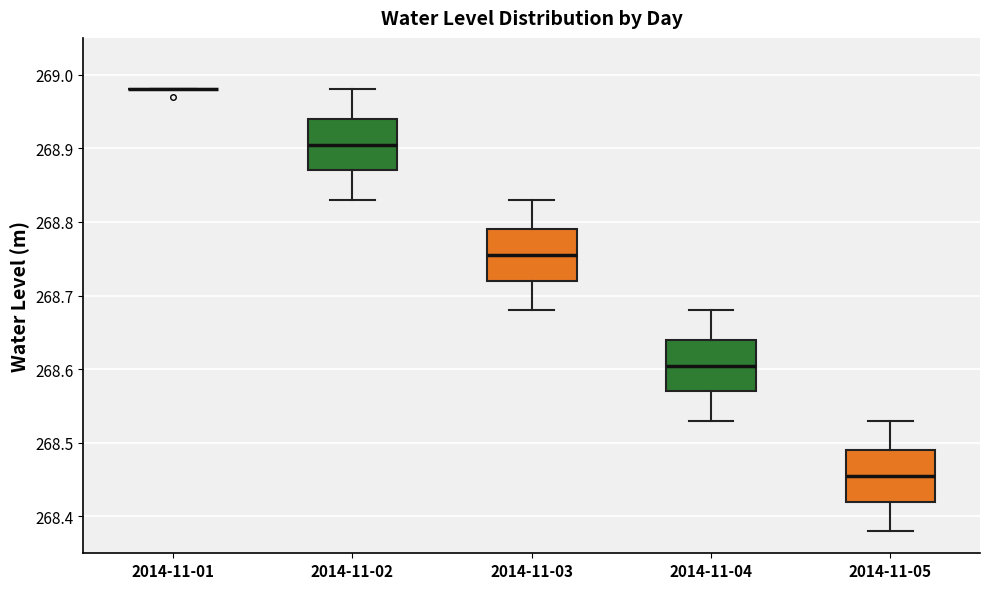

Reading left to right, transcribe this box plot: for each box, give where its median line is, the range the box spans, and where its two whiskers end, as read against the y-axis. The values are not printed on the chart, so give them approximately, as read against the axis.

2014-11-01: box collapsed to a line at 268.98, whiskers 268.98 to 268.98
2014-11-02: median 268.91, box 268.87 to 268.94, whiskers 268.83 to 268.98
2014-11-03: median 268.76, box 268.72 to 268.79, whiskers 268.68 to 268.83
2014-11-04: median 268.61, box 268.57 to 268.64, whiskers 268.53 to 268.68
2014-11-05: median 268.46, box 268.42 to 268.49, whiskers 268.38 to 268.53